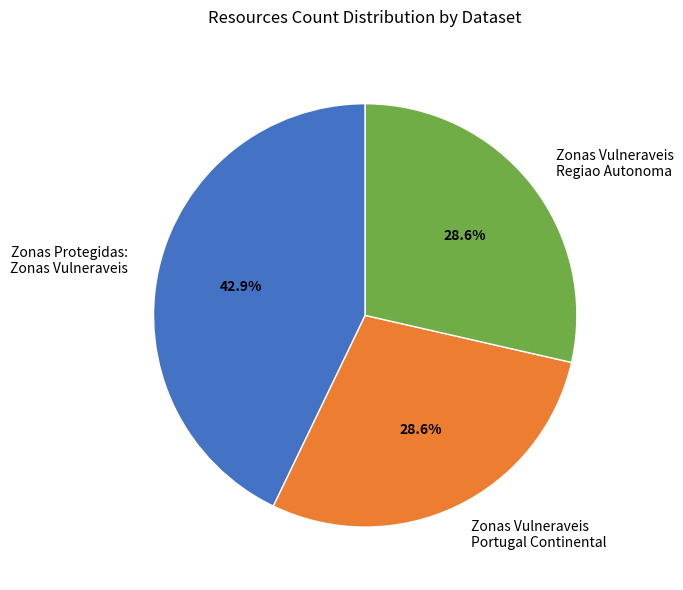

How much of the chart is everything except Zonas Protegidas: Zonas Vulneraveis?

57.1%